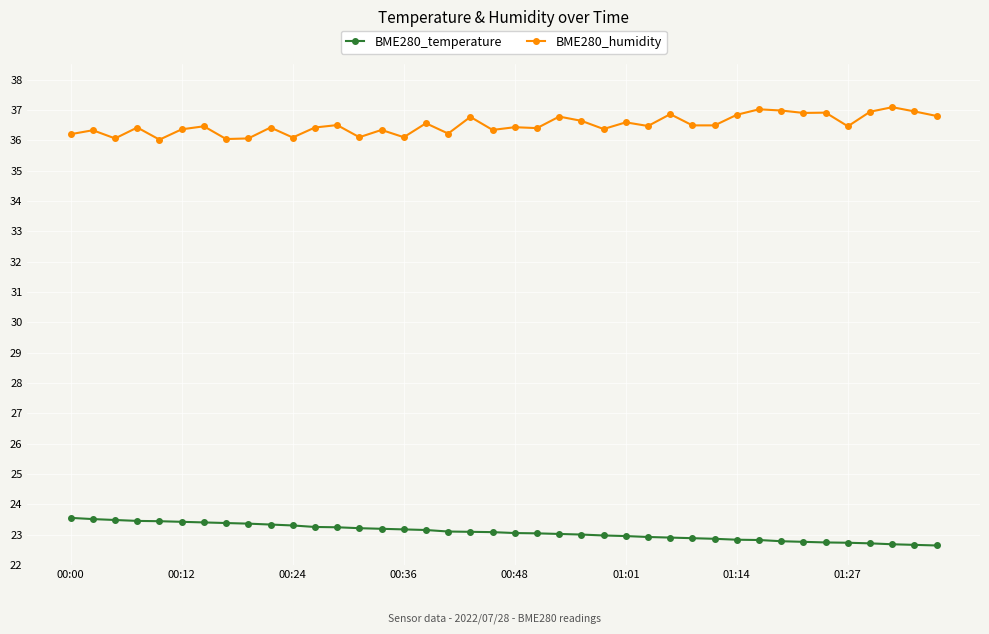

True or false: BME280_humidity and BME280_temperature intersect in this chart.

False